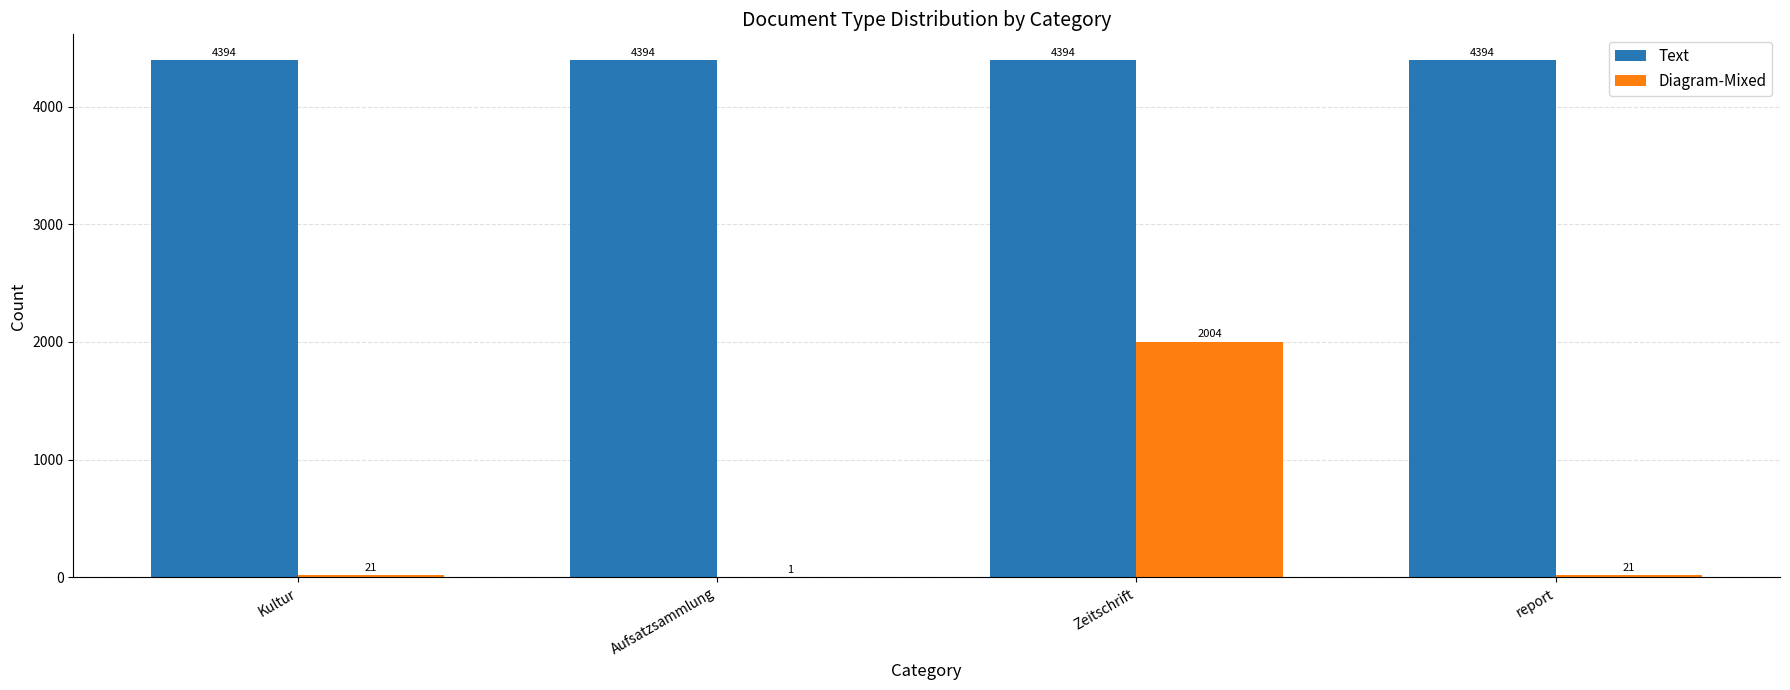

Which series has the widest spread of values?

Diagram-Mixed